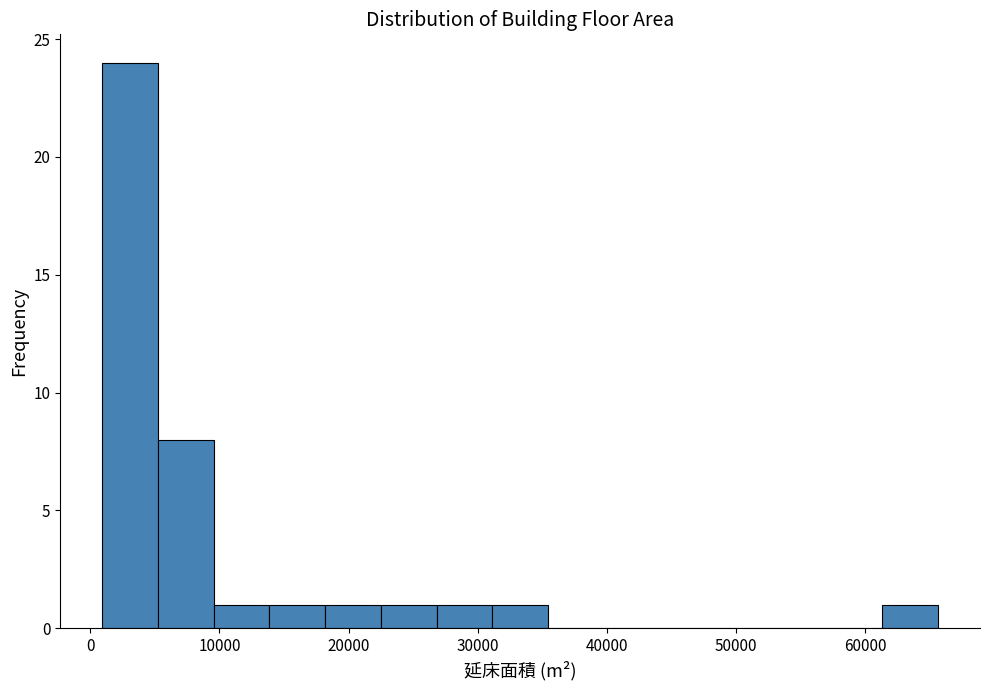

Reading left to right, list every bar in this chart as the range it spans on the x-axis followed by its height. Neither the bar edges nor the heights are printed on the chart, so give them approximately, as read against the axes.

1000 to 5000: 24
5000 to 10000: 8
10000 to 14000: 1
14000 to 18000: 1
18000 to 22000: 1
22000 to 27000: 1
27000 to 31000: 1
31000 to 35000: 1
35000 to 40000: 0
40000 to 44000: 0
44000 to 48000: 0
48000 to 53000: 0
53000 to 57000: 0
57000 to 61000: 0
61000 to 66000: 1